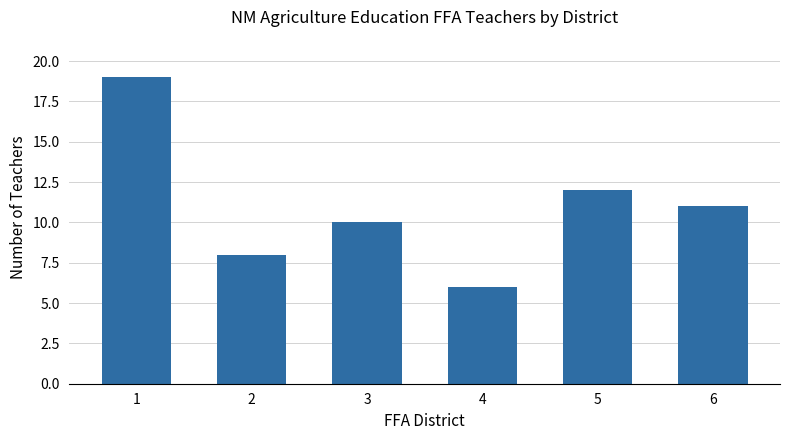

Does the chart contain any negative values?

No